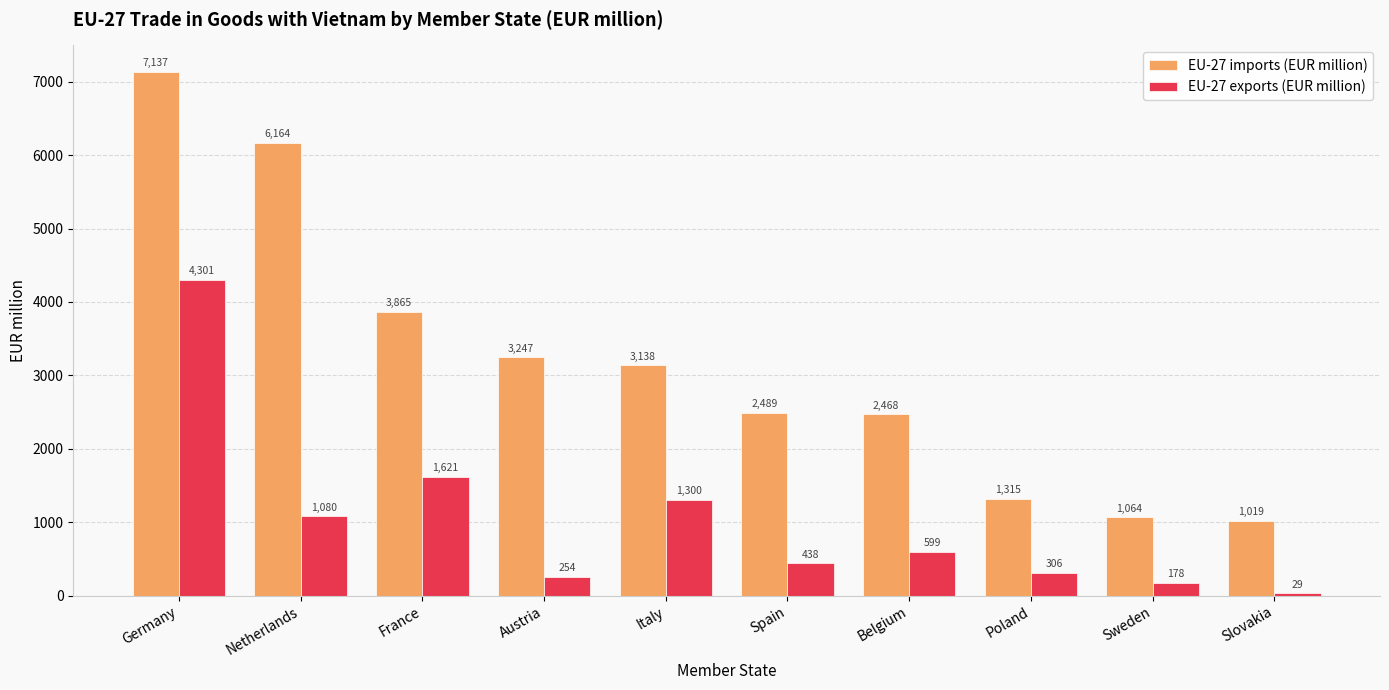

At which category is the sum across all series the highest?

Germany